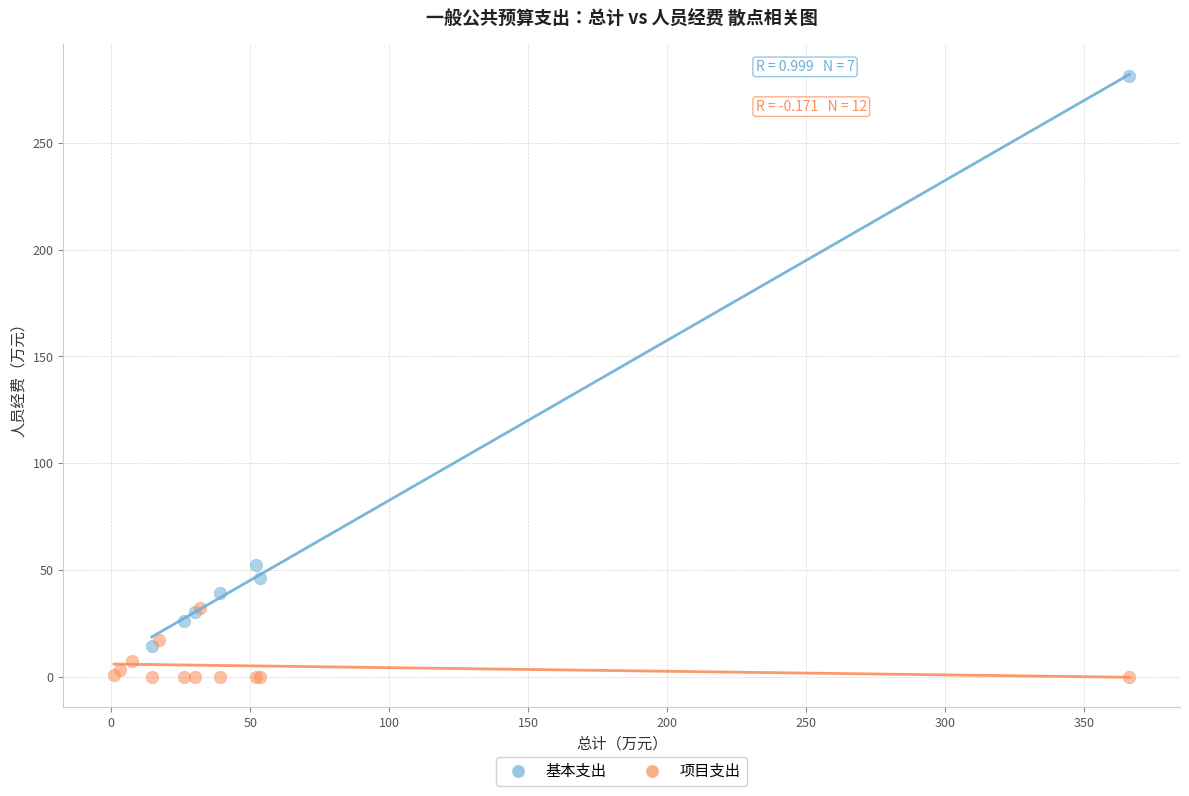

Which series has the largest Y range (max minus min)?

基本支出